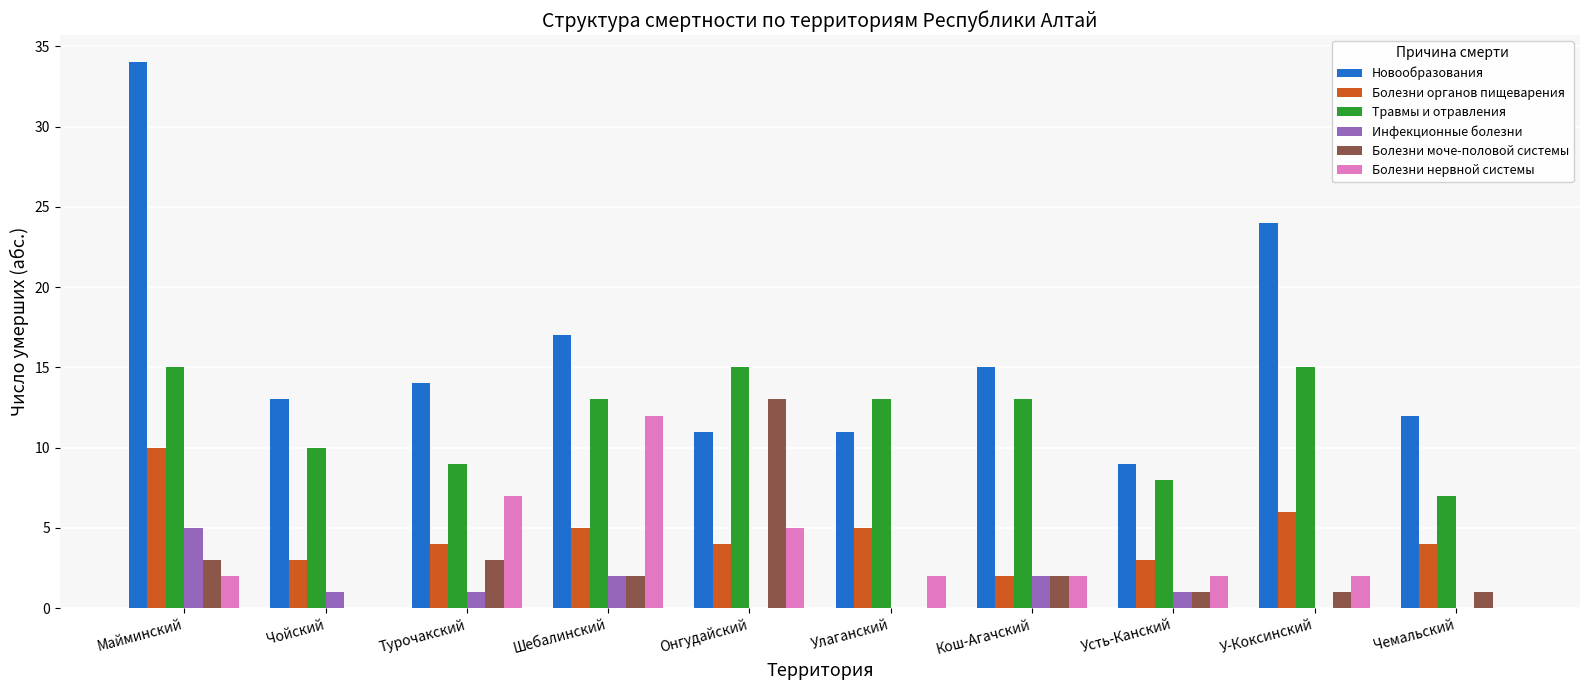

At which label is Новообразования closest to 21?

У-Коксинский